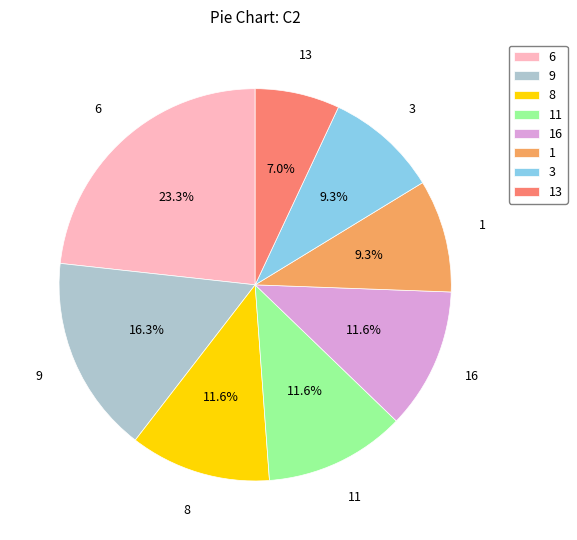

Does any single category account for the majority?

No